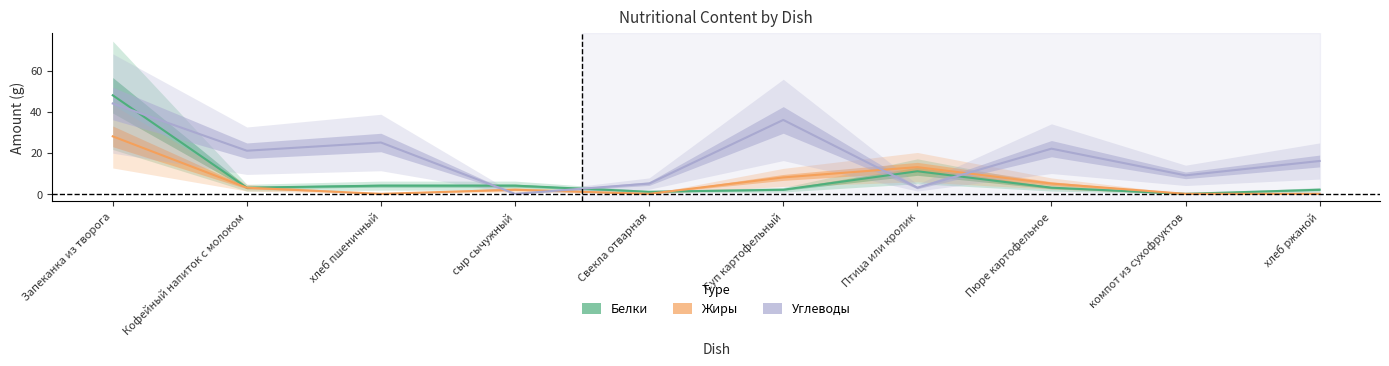

How many data points in Белки are above 3?

4